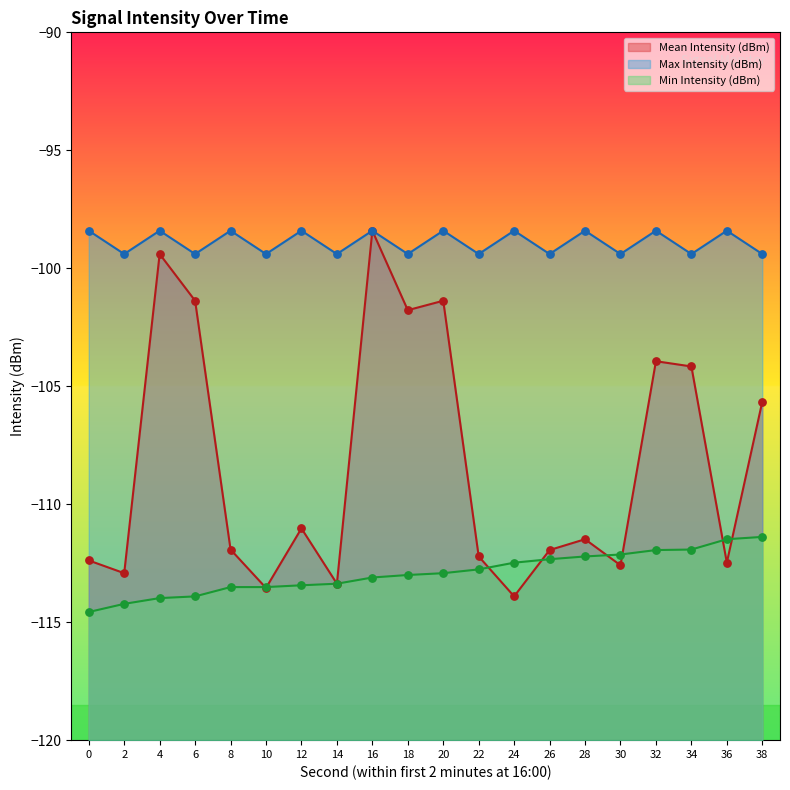

At which category is the sum across all series the highest?

16